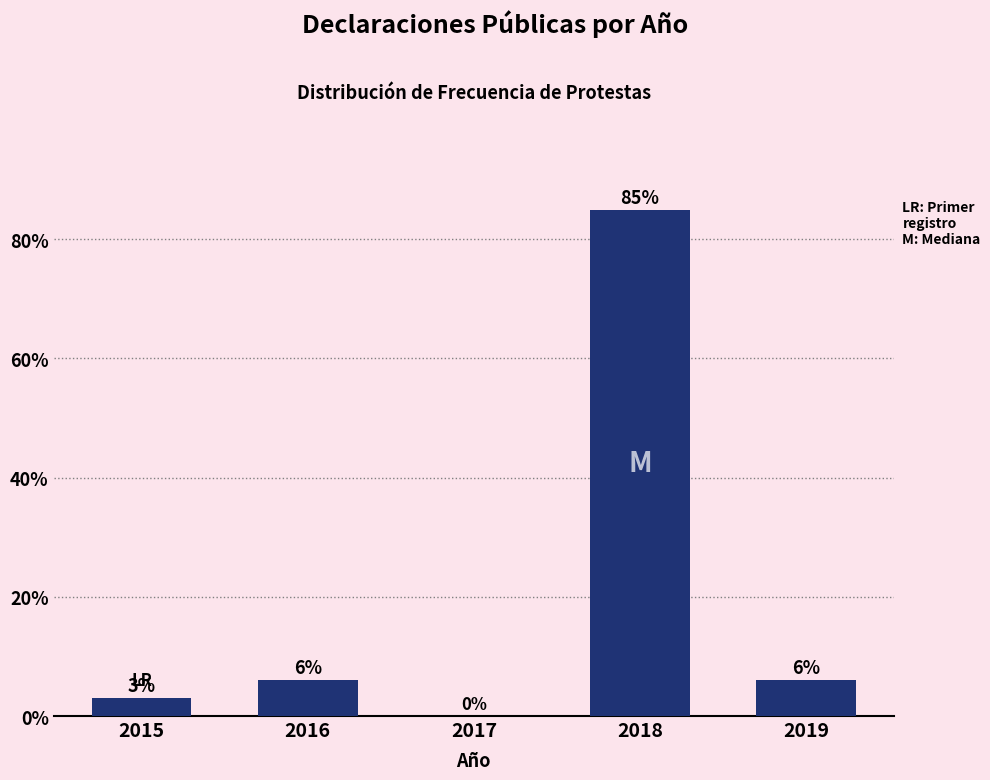

At which label does the data first exceed 6?

2016